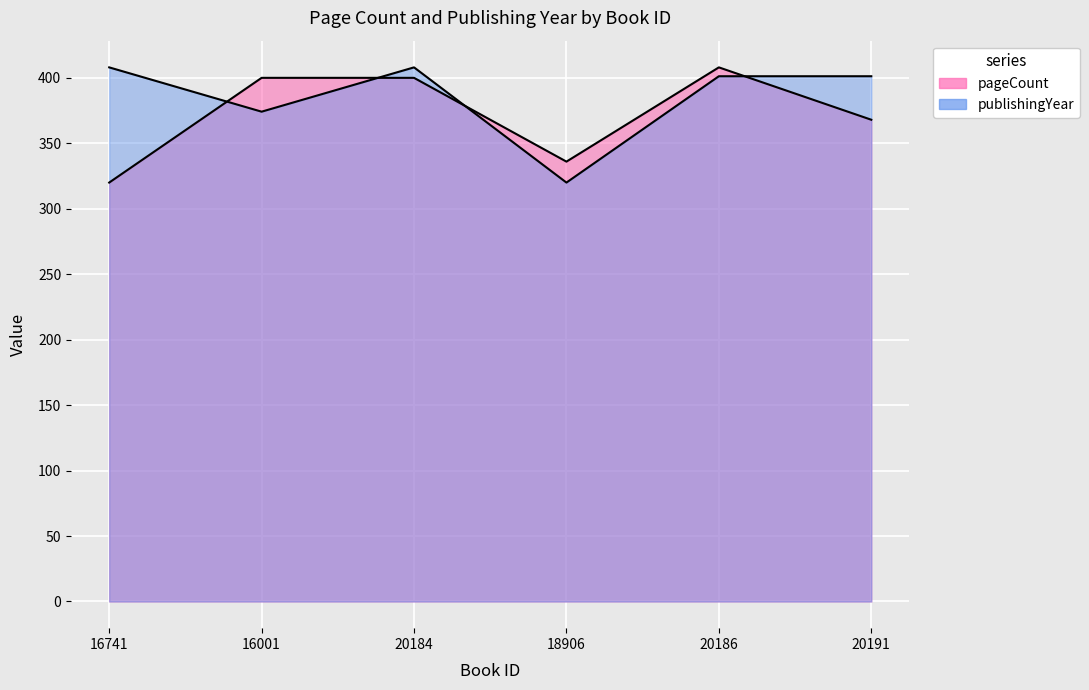

After their last crossing, which series has the higher values: pageCount or publishingYear?

publishingYear